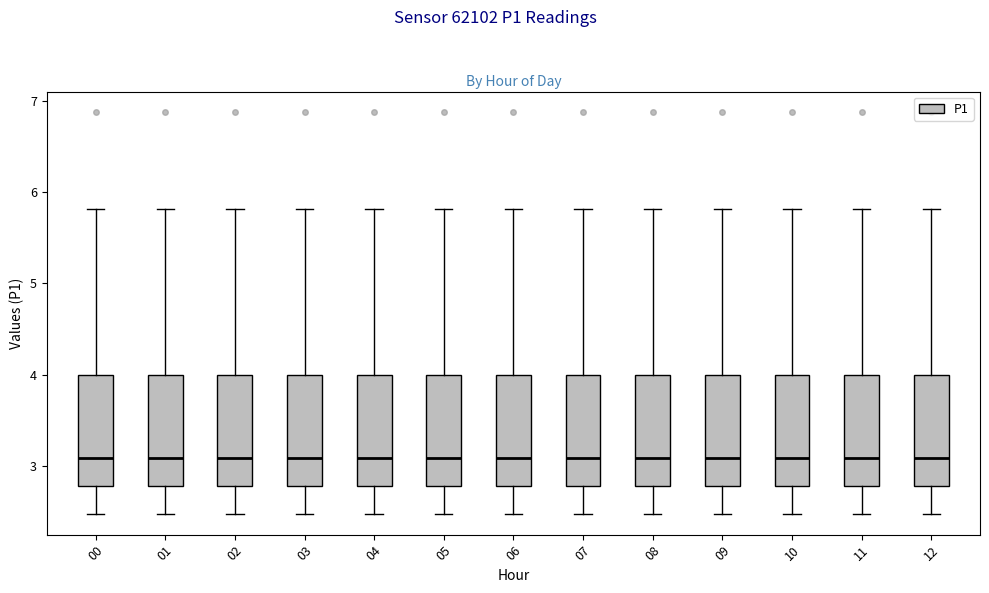

Where is the upper edge of the box at x = 08 on the y-axis? The values are not printed on the chart, so give them approximately, as read against the axis.

4.0